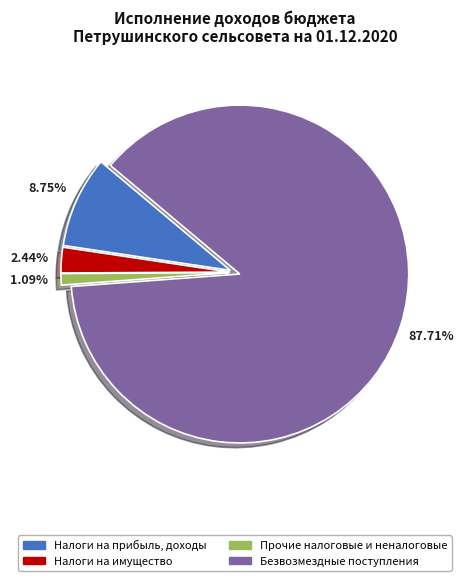

Is there a majority slice in this chart?

Yes